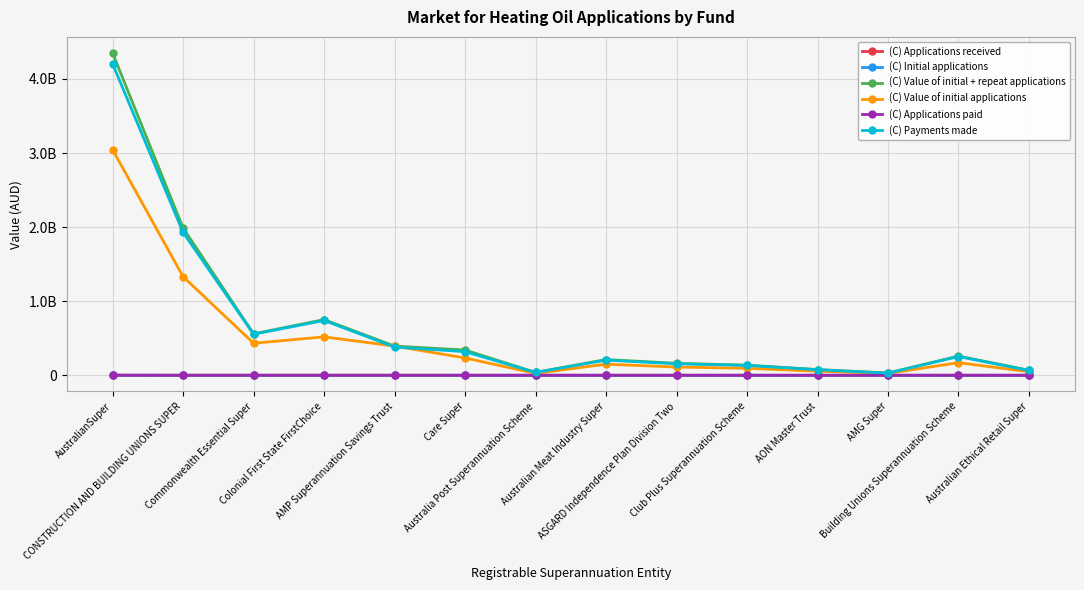

Which series has the largest range (max minus min)?

(C) Value of initial + repeat applications